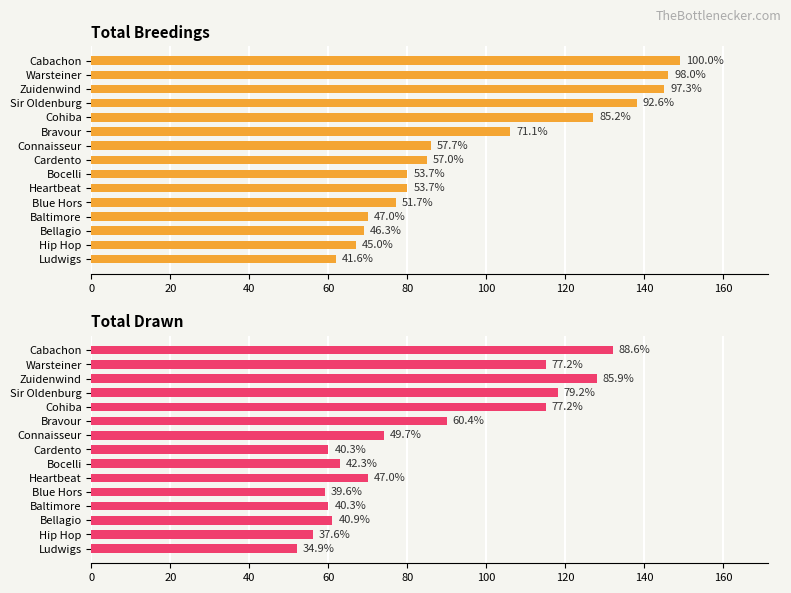

True or false: Total Breedings has a value of 85 at Cardento.

True